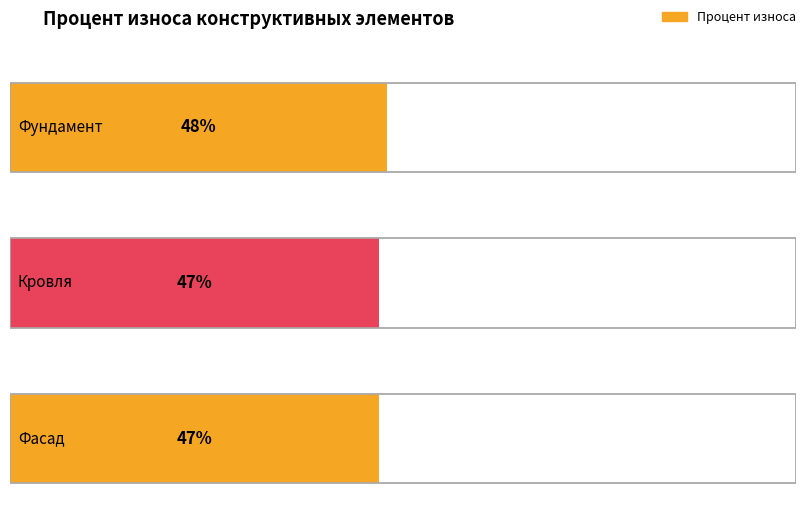

Rank the categories by value from highest to lowest.

Фундамент, Кровля, Фасад